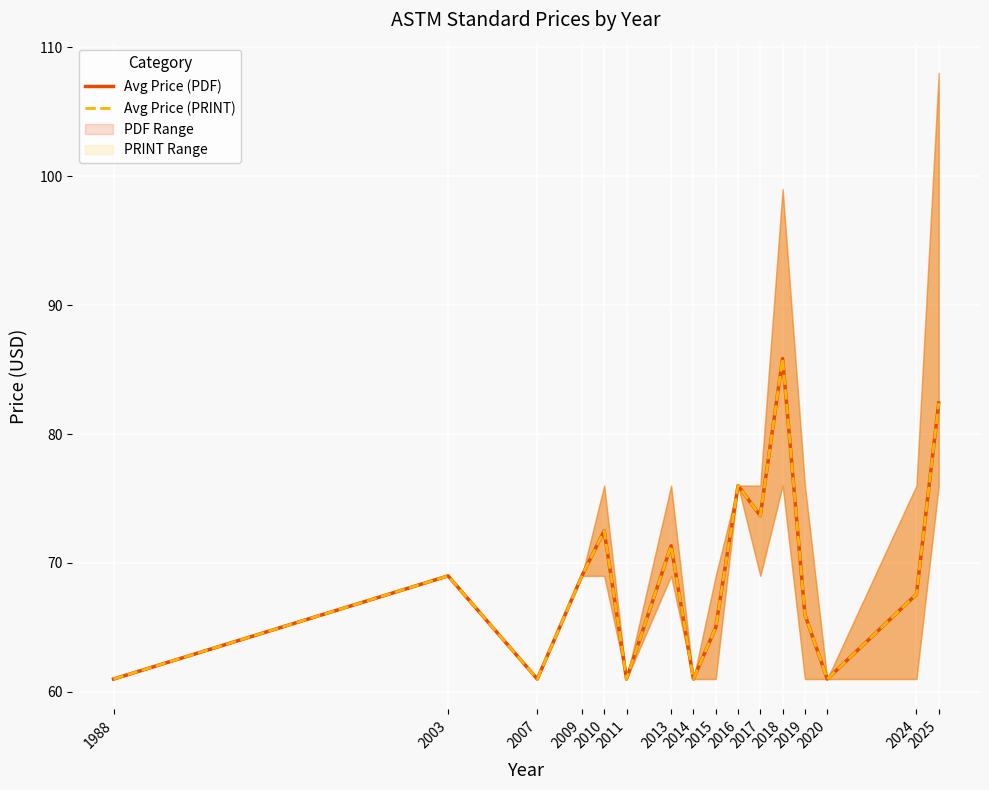

What is the value of the Avg Price (PRINT) point at the 1st from the left?

61.0